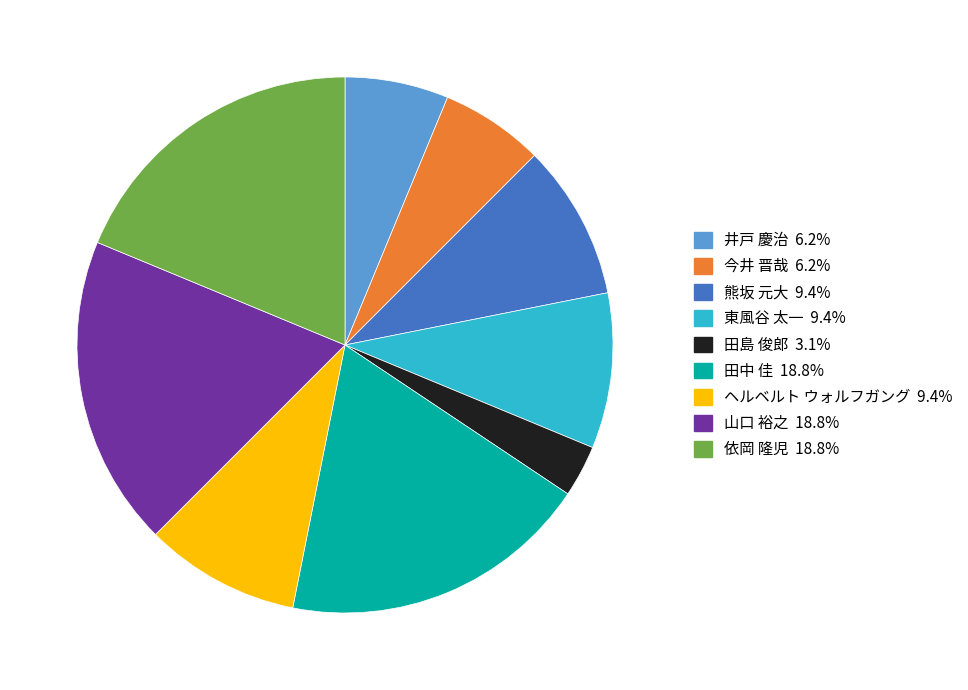

Is there a majority slice in this chart?

No